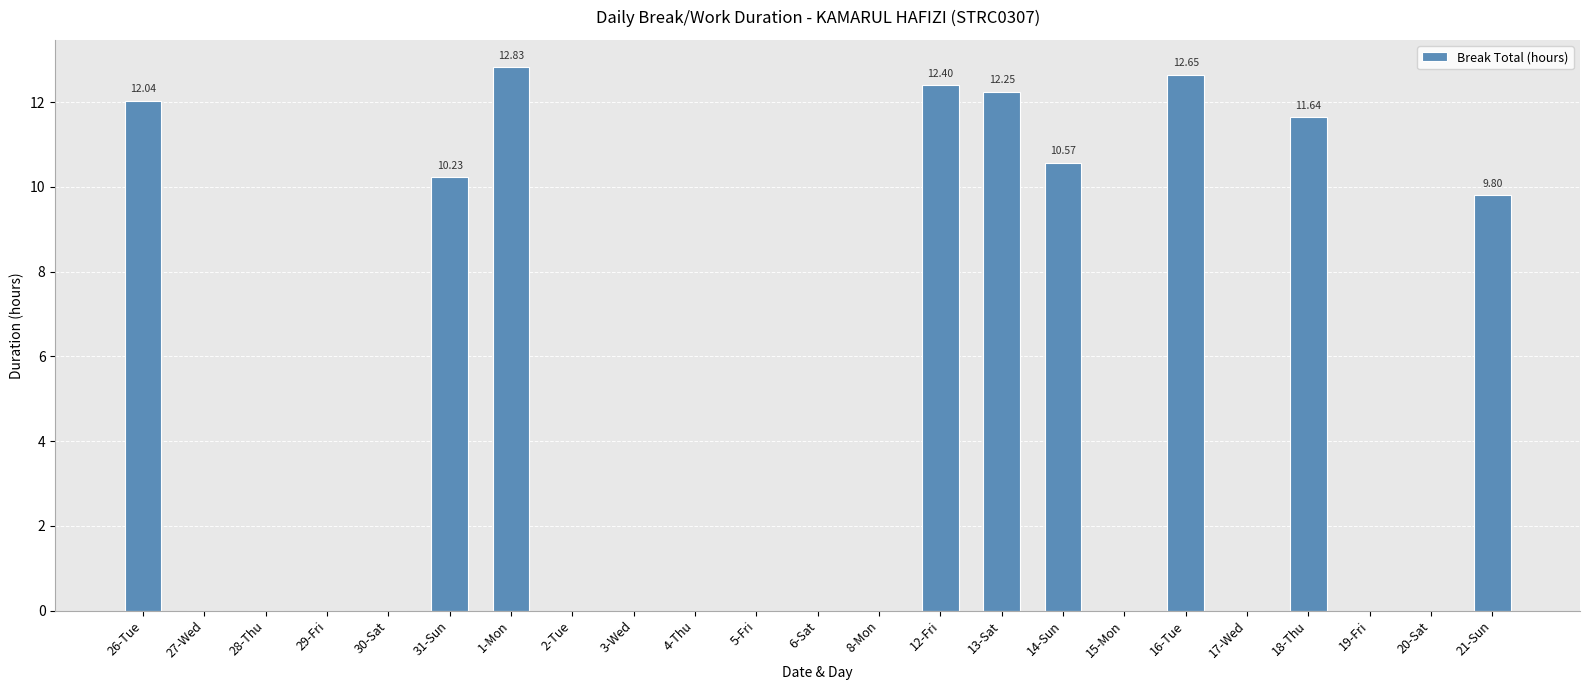

What is the sum of the values at 21-Sun and 6-Sat?

9.8